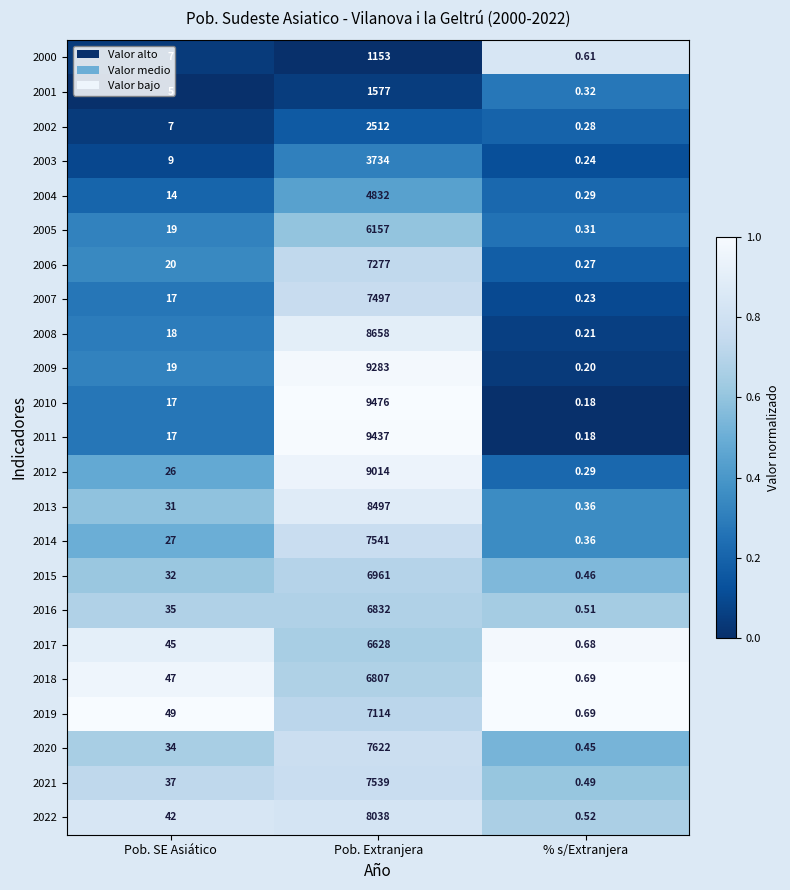

Is the value of 2017 at % s/Extranjera greater than the value of 2011 at Pob. Extranjera?

No